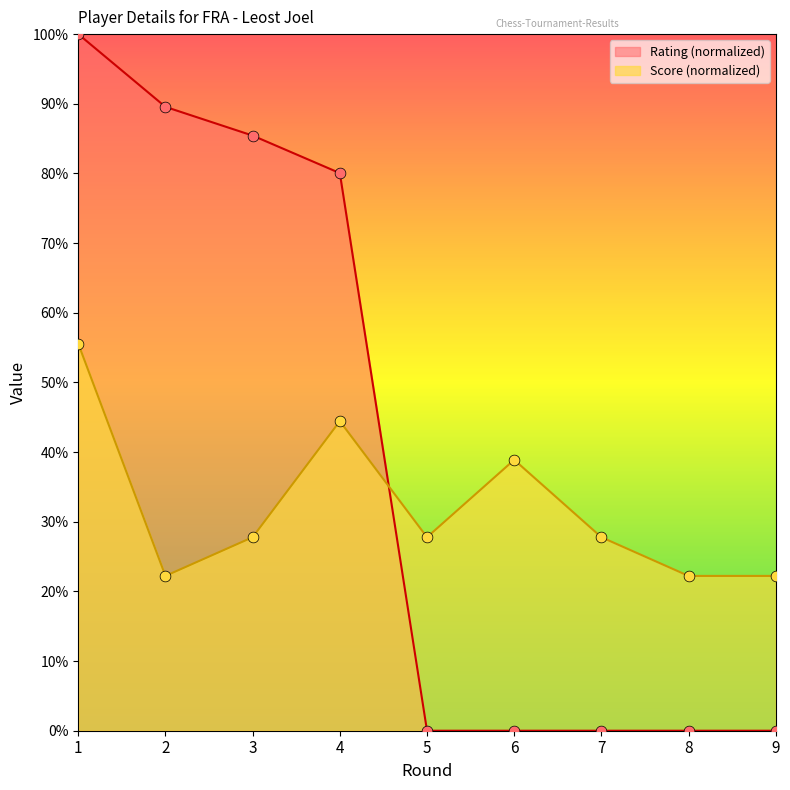

At how many categories does at least one series exceed 52?

4